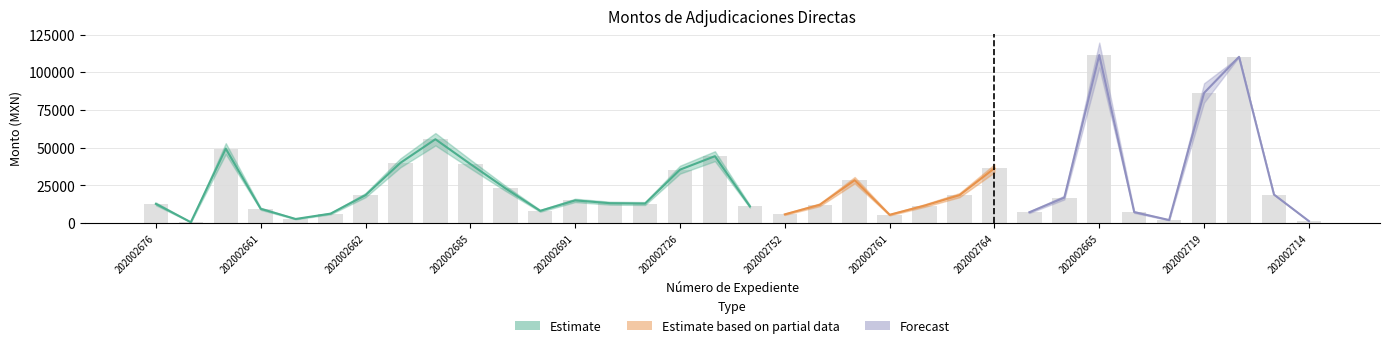

What is the value of the 13th bar from the left?

15093.4